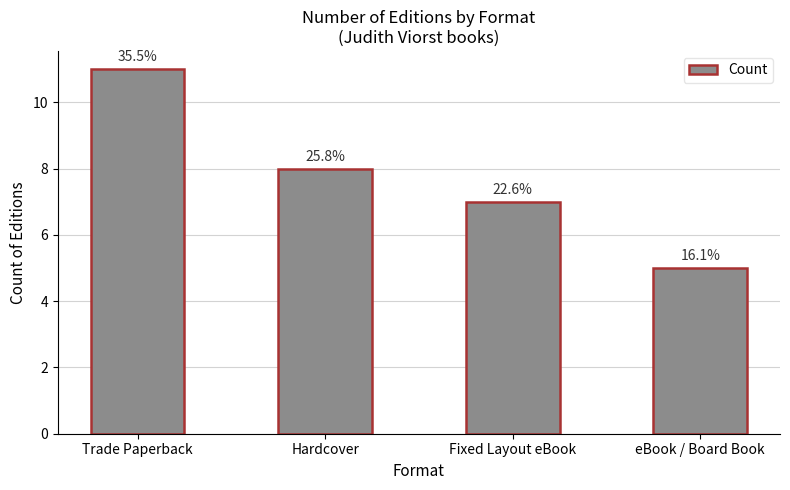

What is the difference between the maximum and minimum values?

6